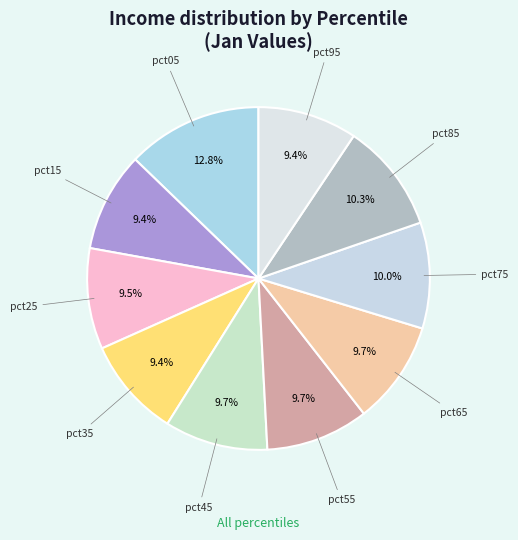

To the nearest percent, what percentage of the pie is pct15?

9%